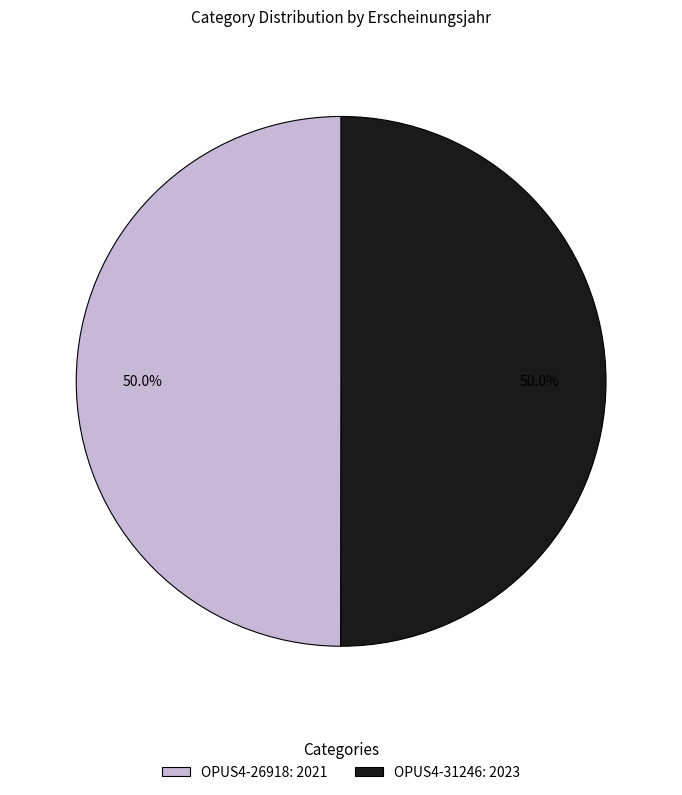

What is the ratio of the value at OPUS4-26918 to the value at OPUS4-31246?

1.0